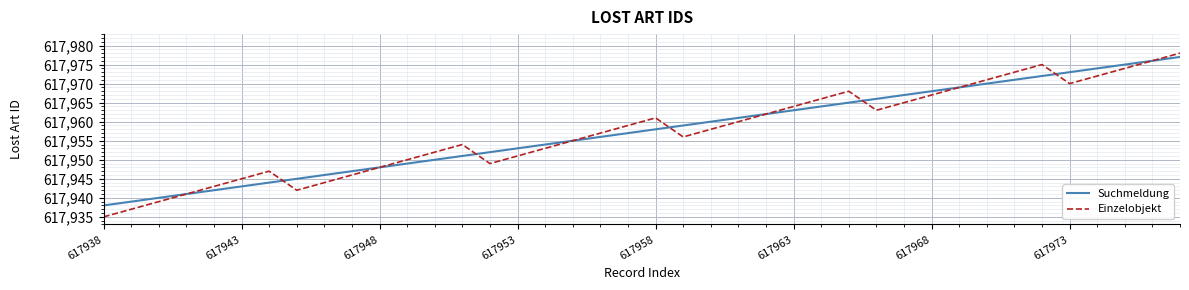

Which series has the largest range (max minus min)?

Einzelobjekt